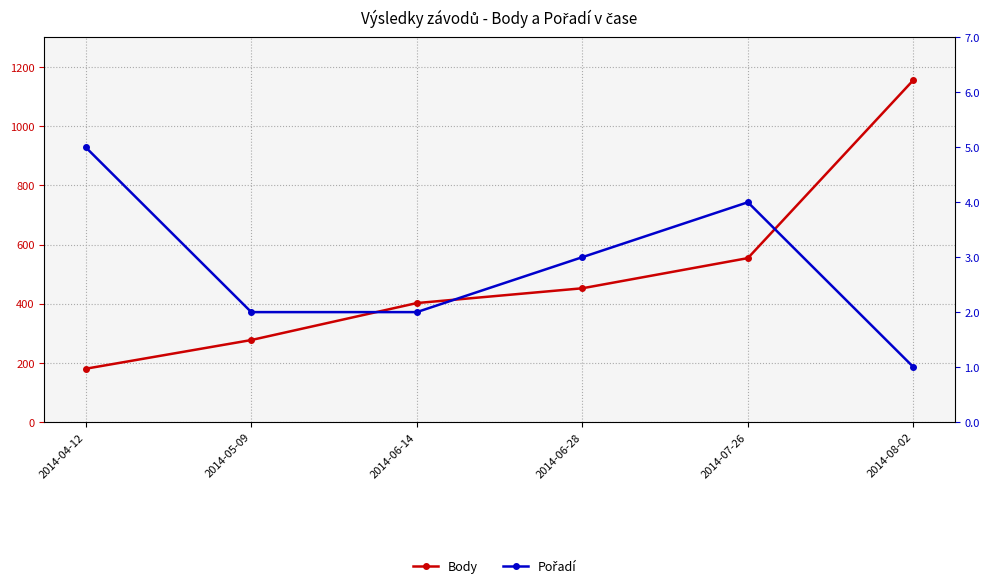

What is the label of the 5th point from the right?

2014-05-09